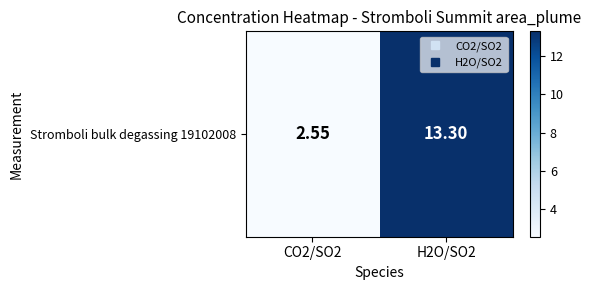

List the labels in order of value, largest first.

H2O/SO2, CO2/SO2